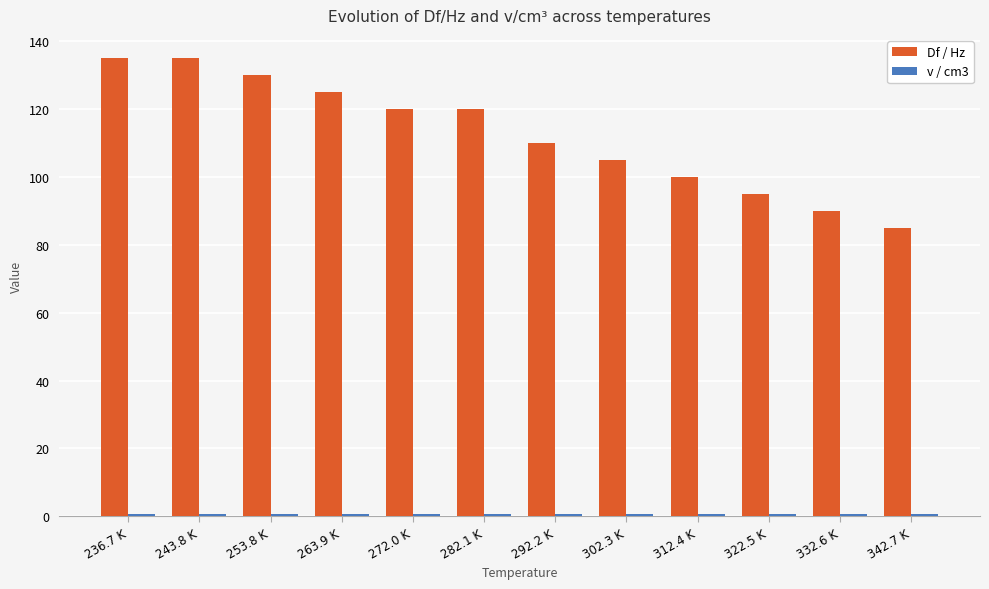

What is the maximum value shown in the chart?

135.2